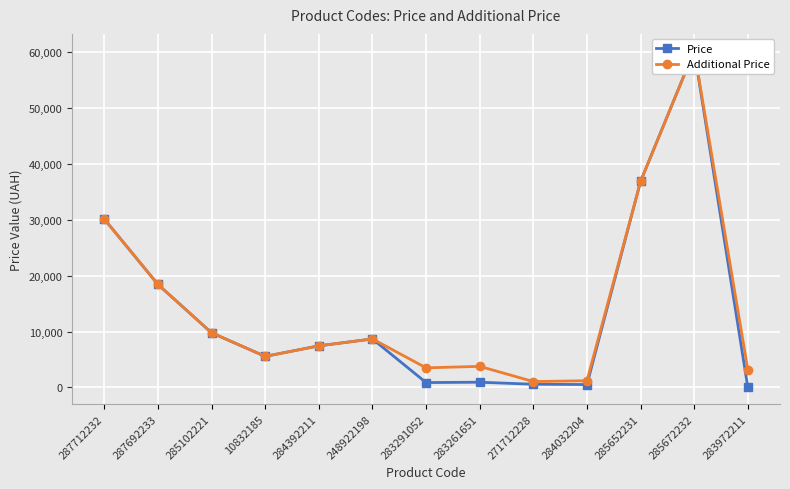

What is the difference between the Additional Price values at 283972211 and 285102221?

6570.5